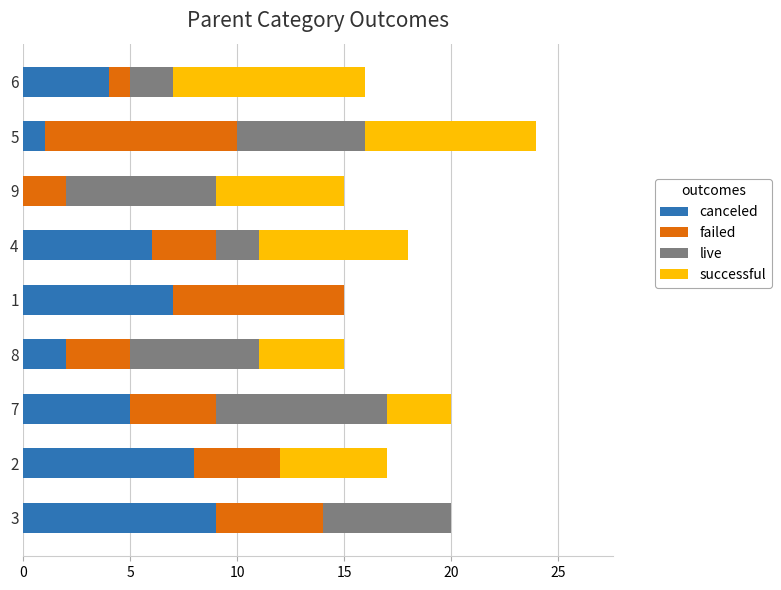

What are all the series names shown in the legend?

canceled, failed, live, successful